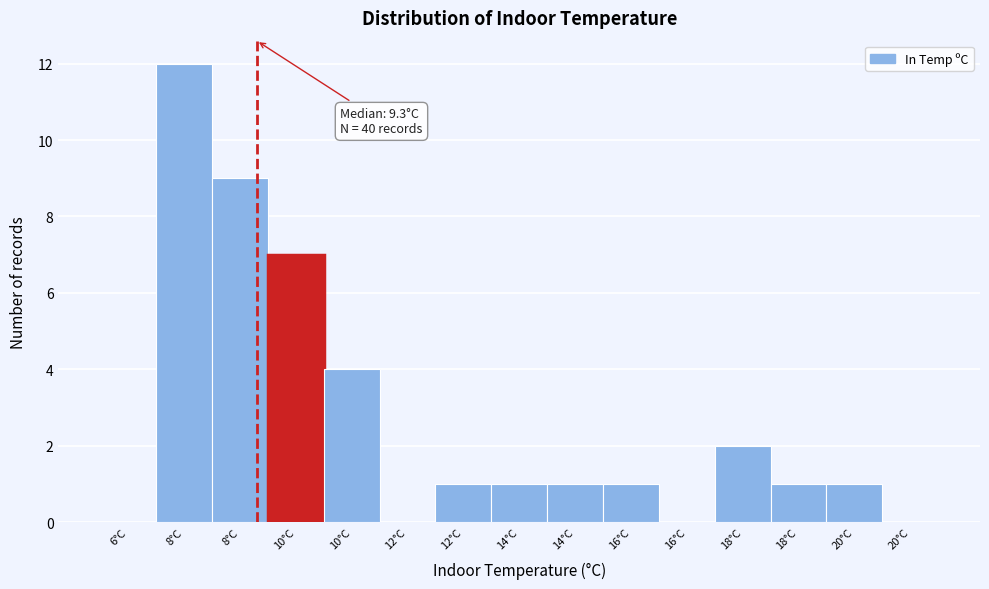

How many series are shown in this chart?

1